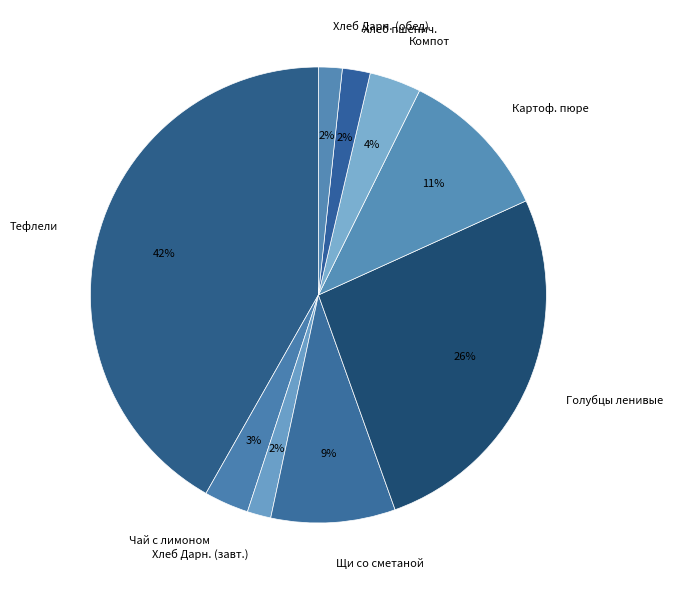

Count the number of slices in the pie.

9